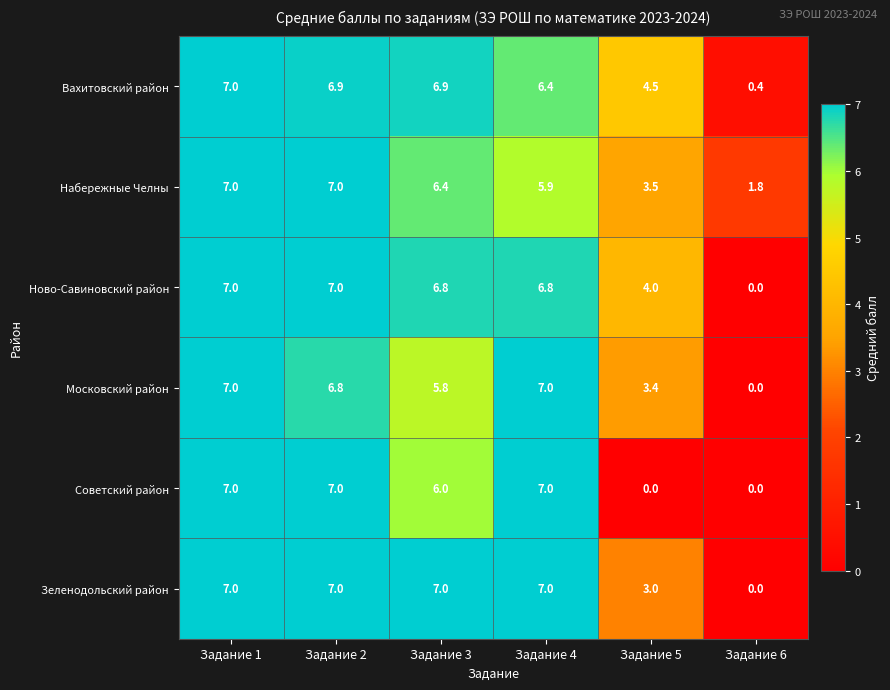

Which series changed the most between Задание 2 and Задание 5?

Советский район